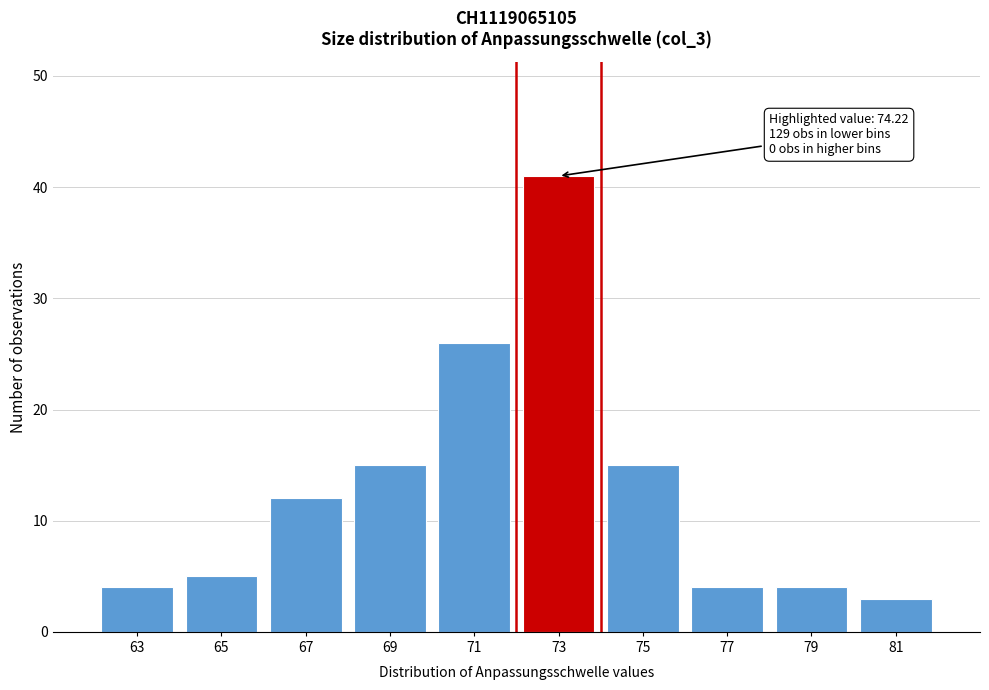

Reading right to left, list all the values displayed in this chart.

3	4	4	15	41	26	15	12	5	4